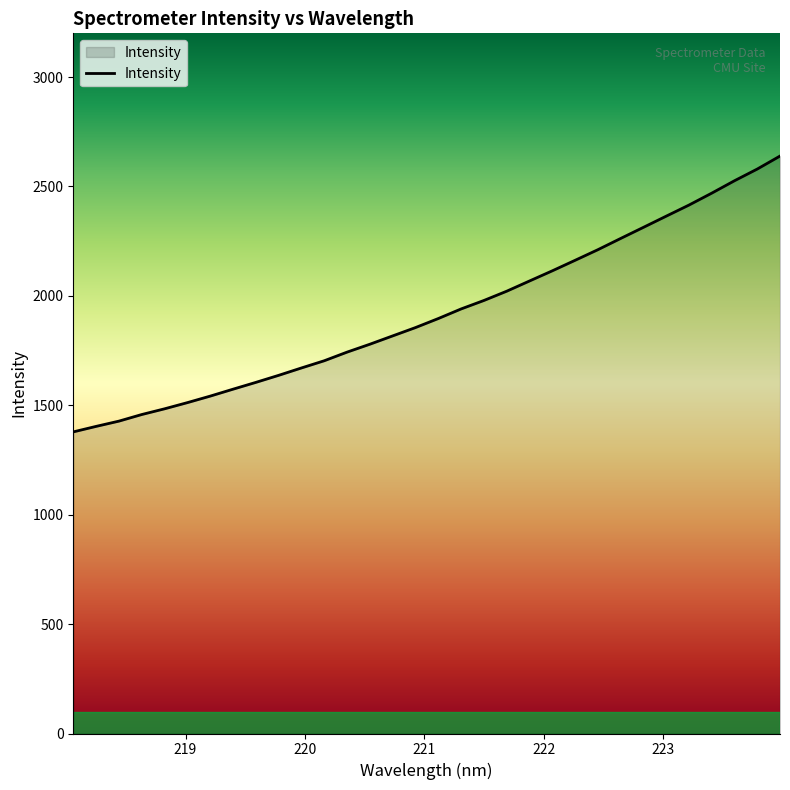

True or false: there are more than 2 points higher than both neighbors.

False